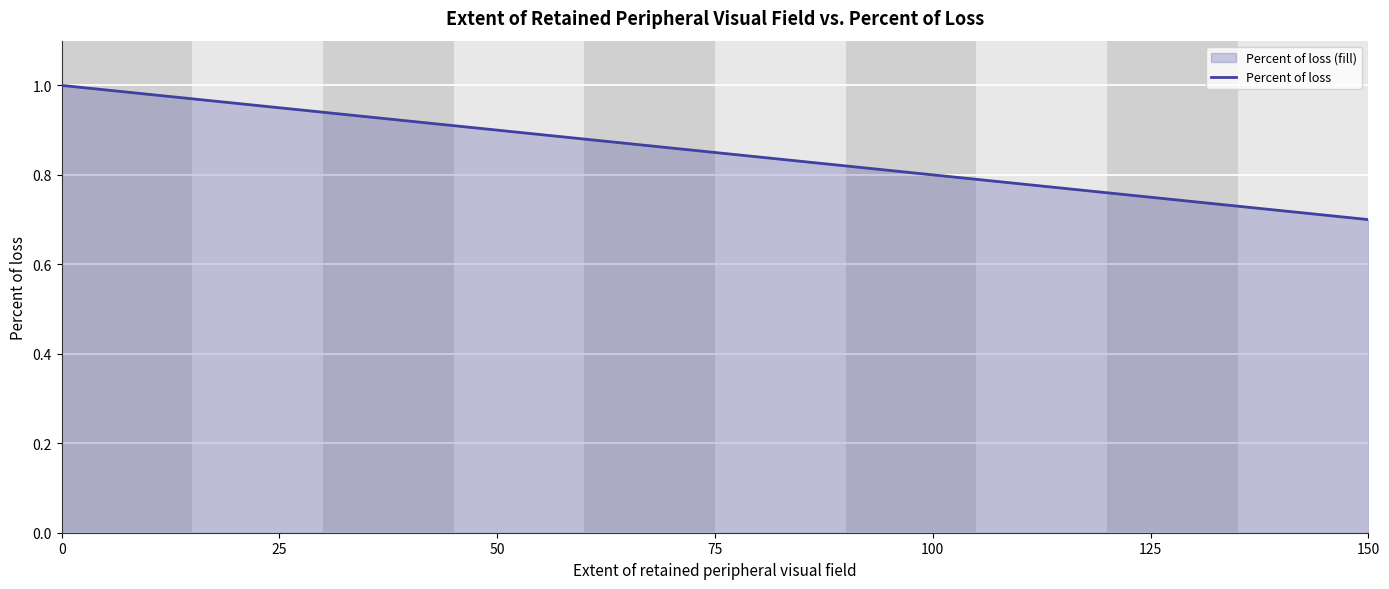

What is the greatest value displayed?

1.0